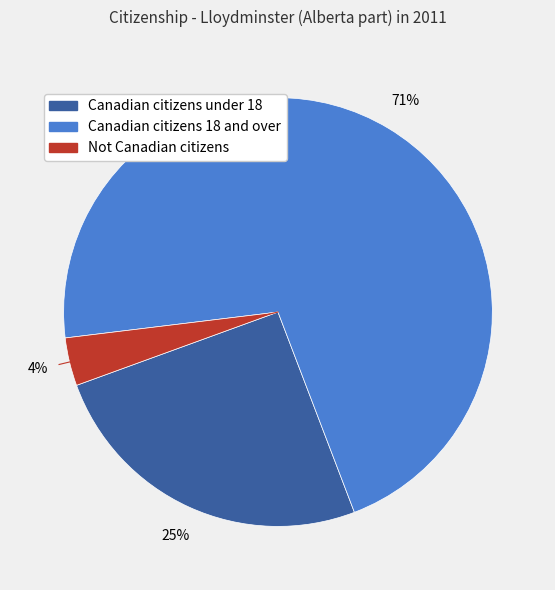

What percentage is the Canadian citizens under 18 slice, to the nearest percent?

25%